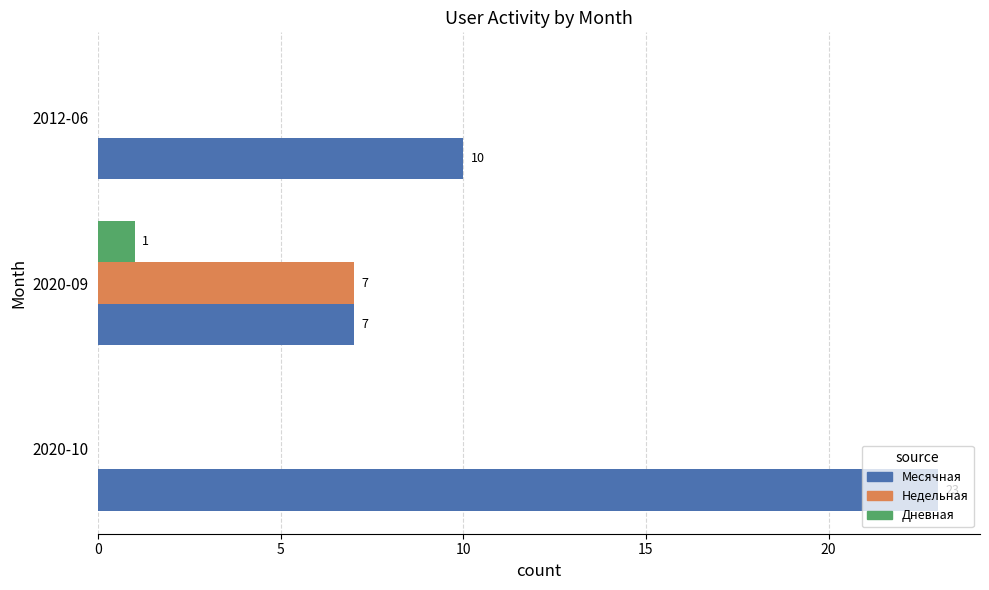

The value of Недельная at 2020-09 is 12. True or false?

False